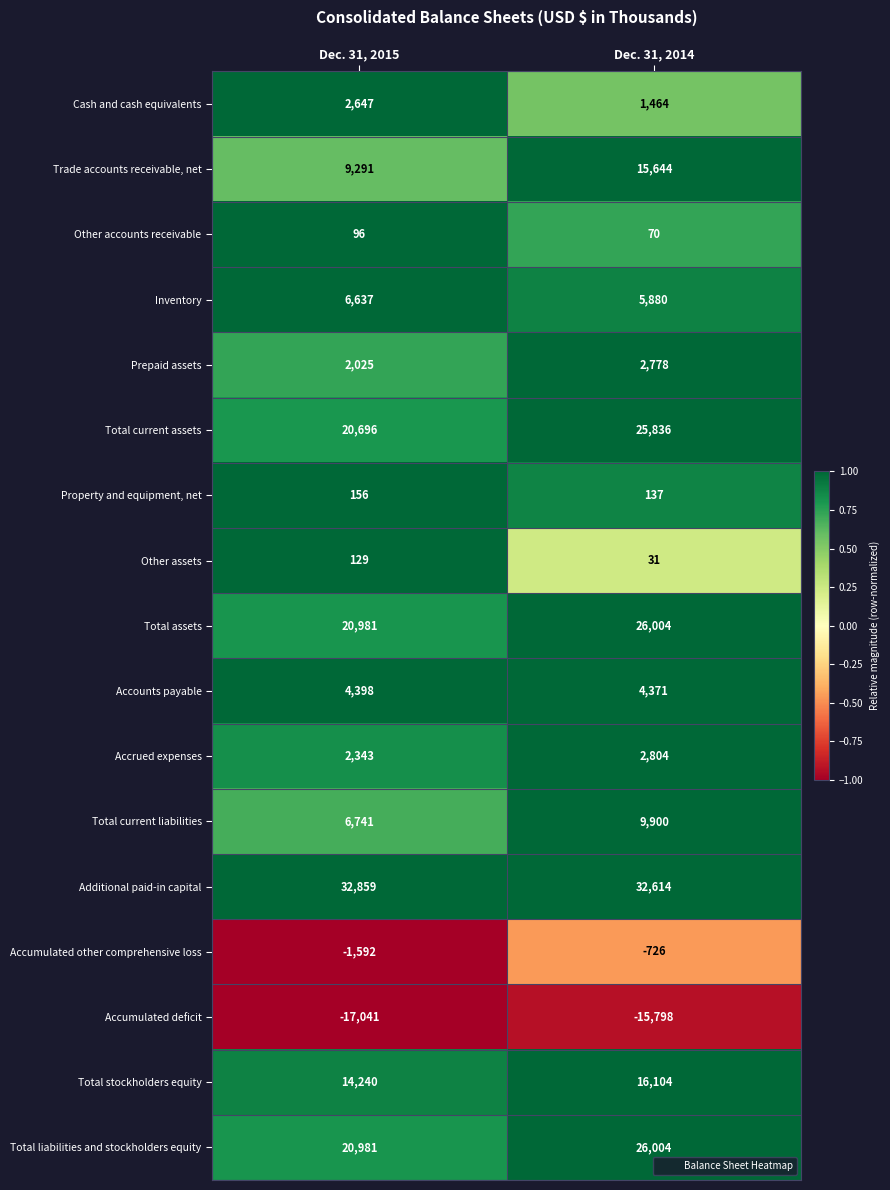

What is the approximate value of Trade accounts receivable, net at Dec. 31, 2014?

15644